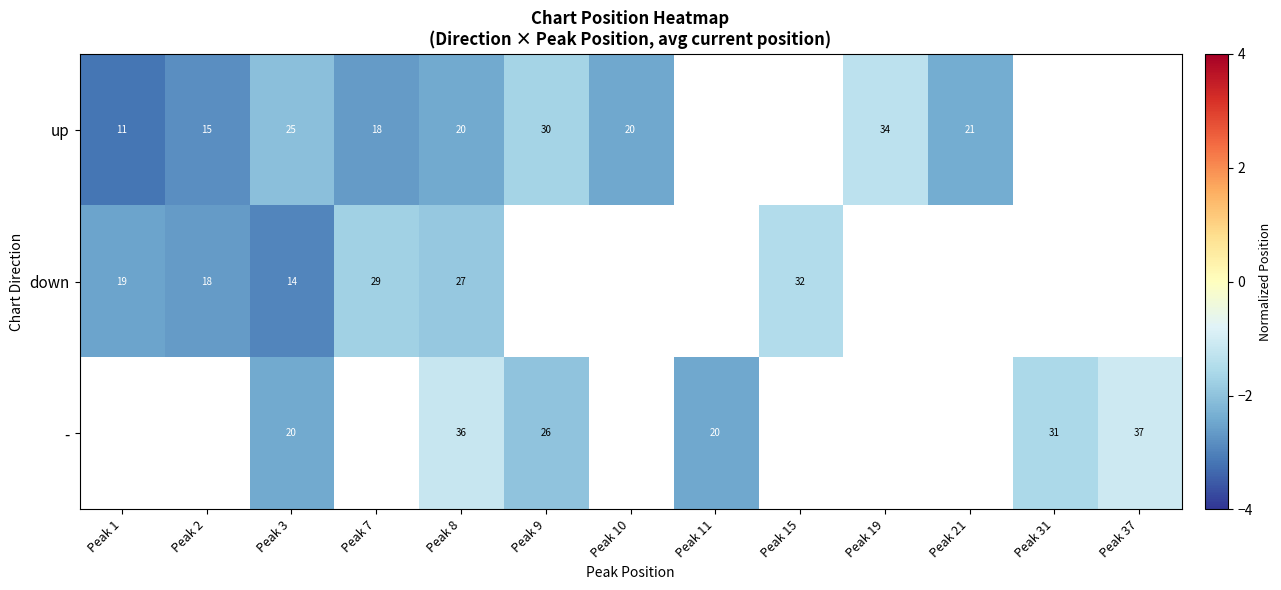

Which has a higher value, Peak 31 or Peak 3?

Peak 3